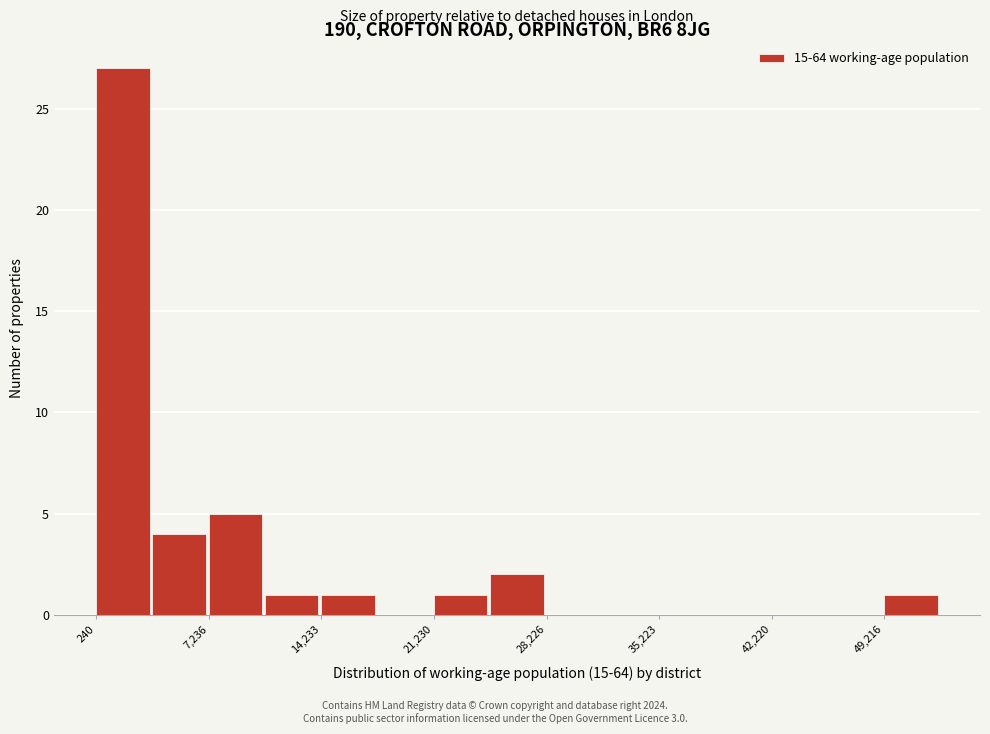

Around what value on the x-axis is the tallest bar? Give the approximate position of its centre, as read against the axis.

2000